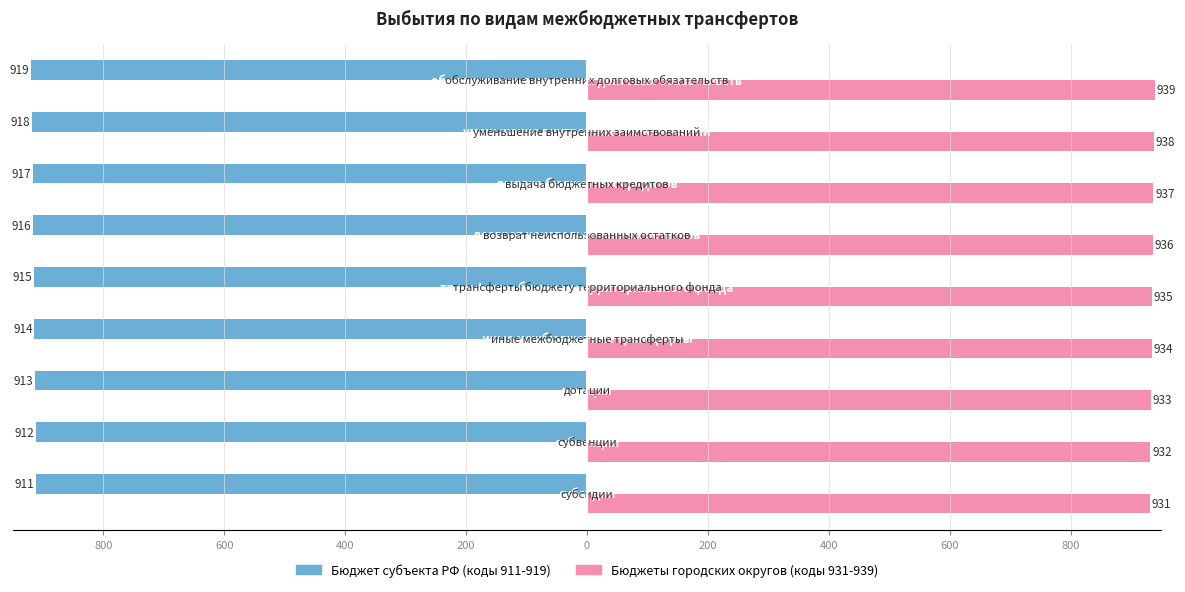

What are all the series names shown in the legend?

Бюджет субъекта РФ (коды 911-919), Бюджеты городских округов (коды 931-939)